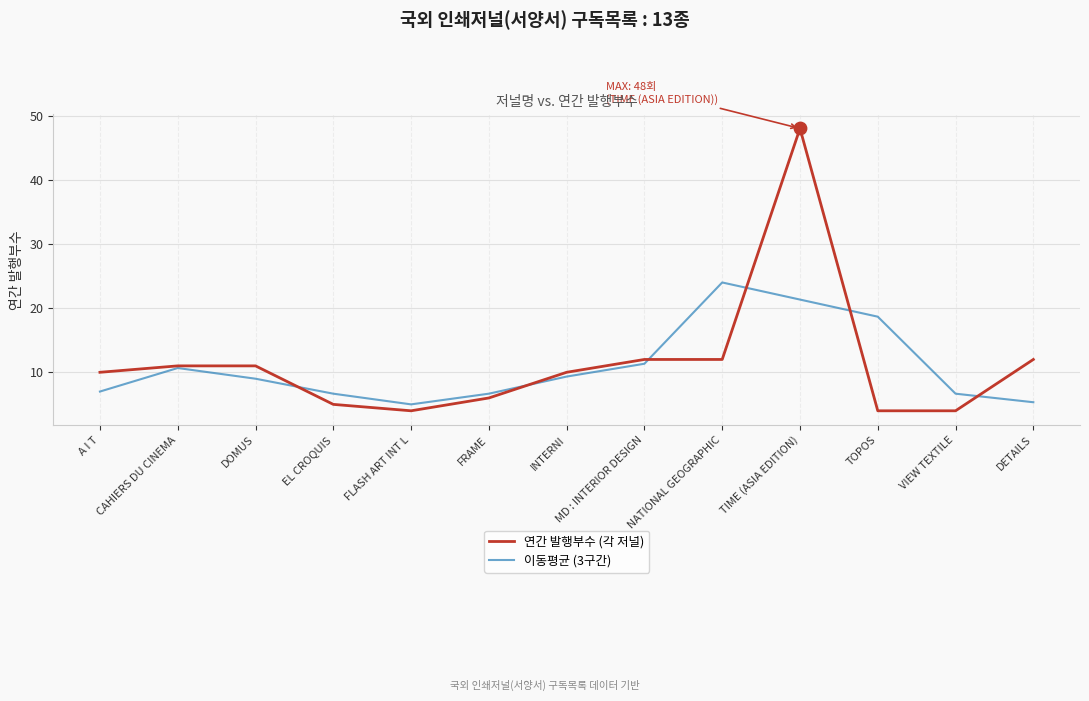

What is the total value across all series at TOPOS?

22.7